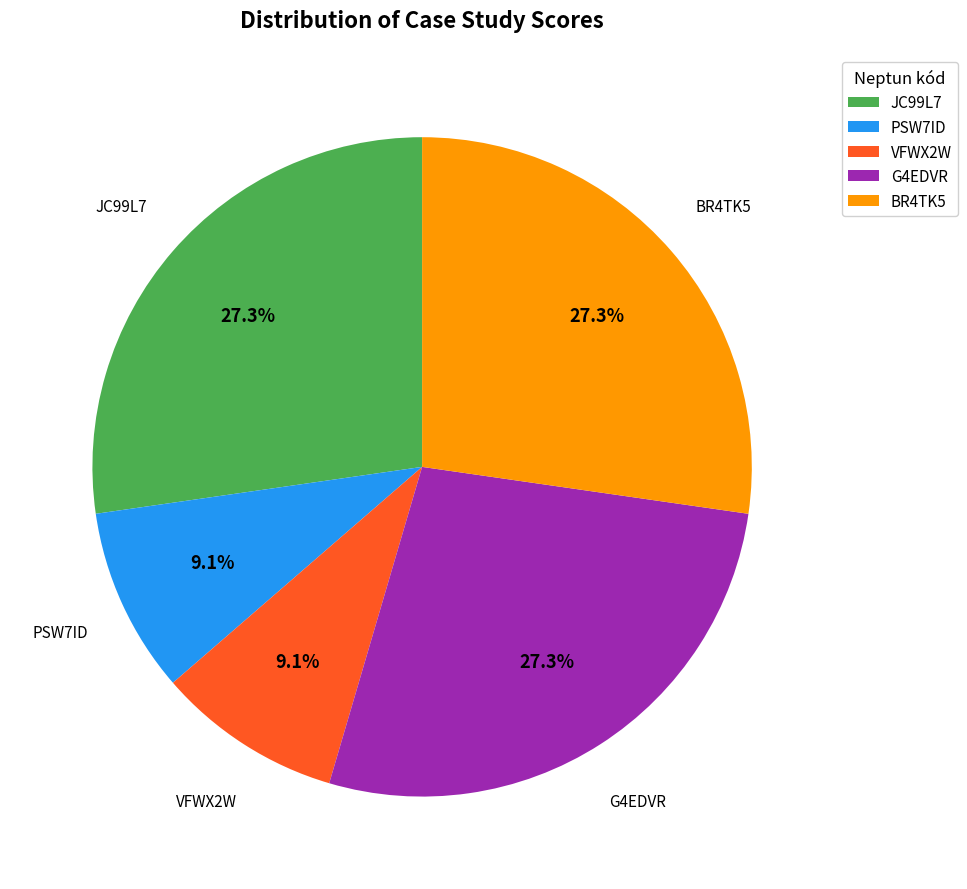

What percentage is the VFWX2W slice, to the nearest percent?

9%